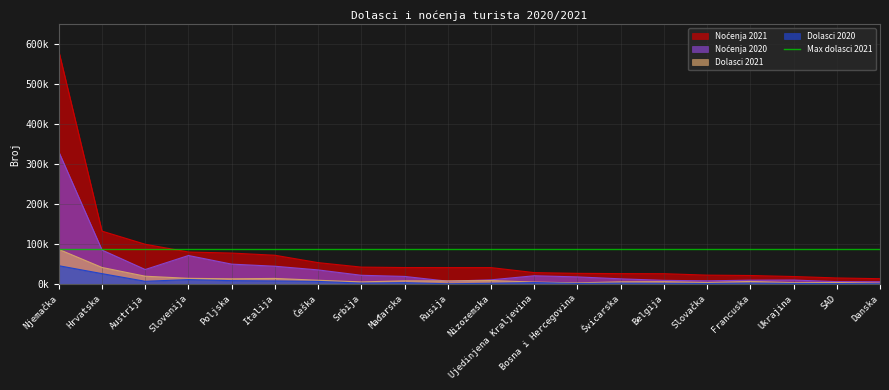

What is the spread (max minus min) of values at Švicarska?

23791